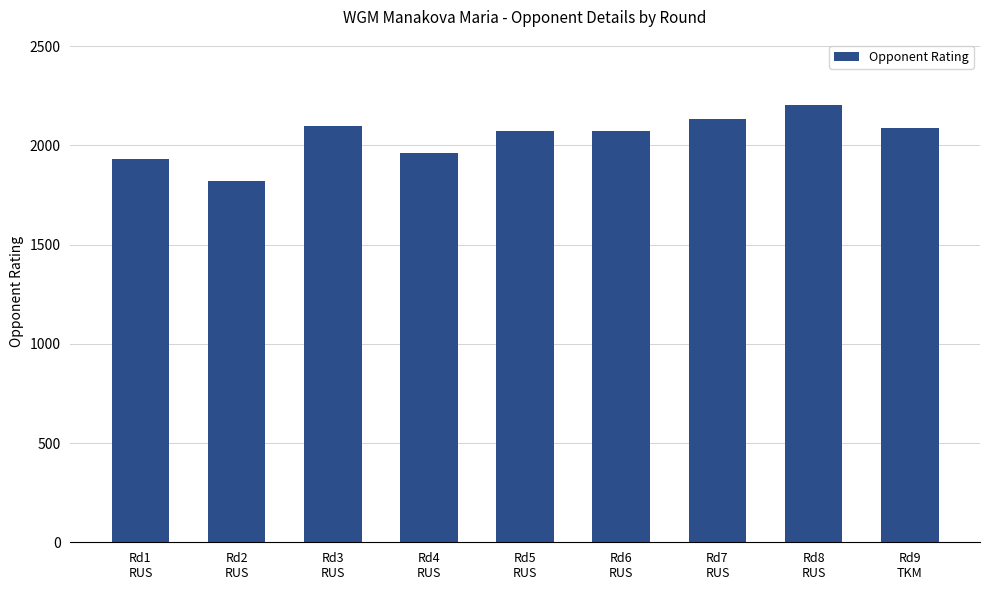

What is the difference between the maximum and minimum values?

380